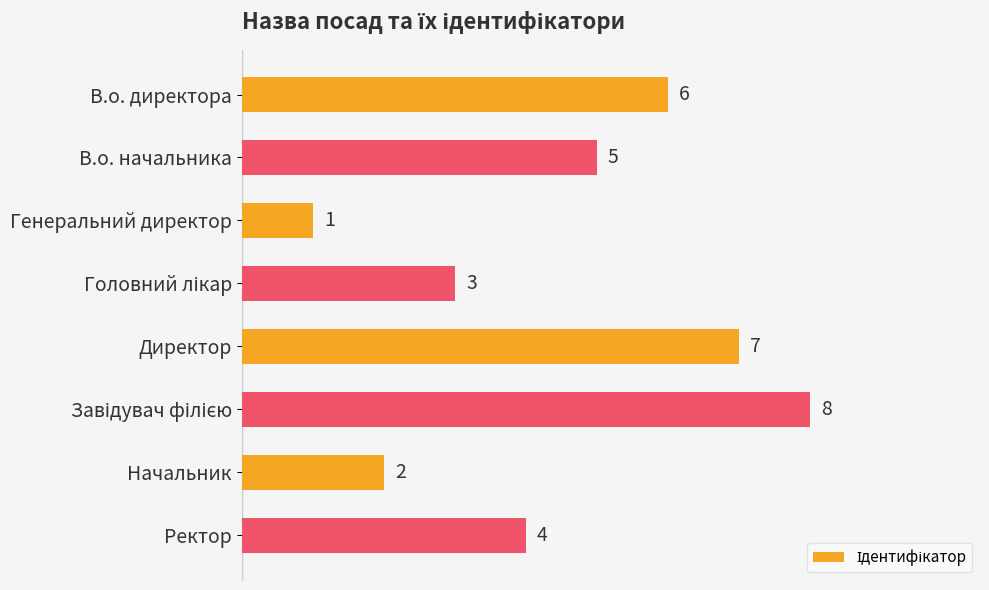

Reading bottom to top, list all the values displayed in this chart.

4	2	8	7	3	1	5	6